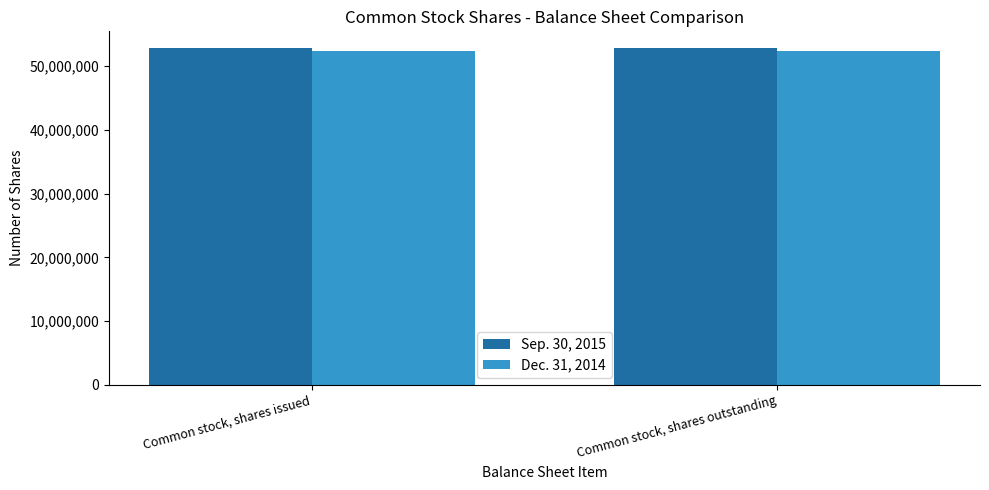

What is the spread (max minus min) of values at Common stock, shares issued?

410536